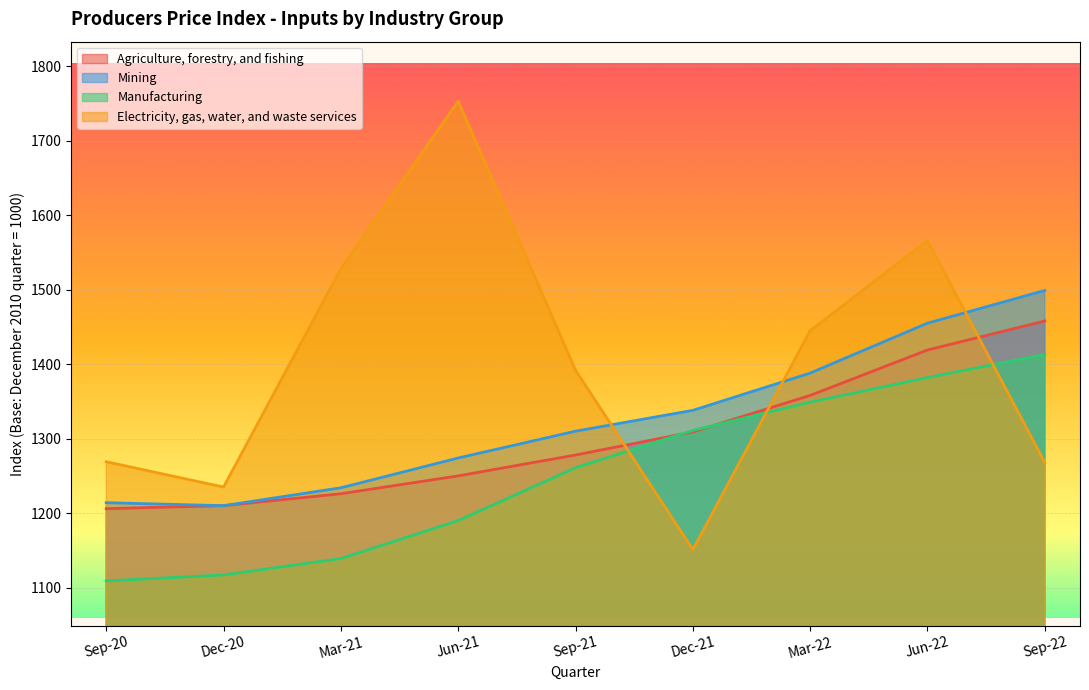

What is the value of the Electricity, gas, water, and waste services point at the 4th from the left?

1753